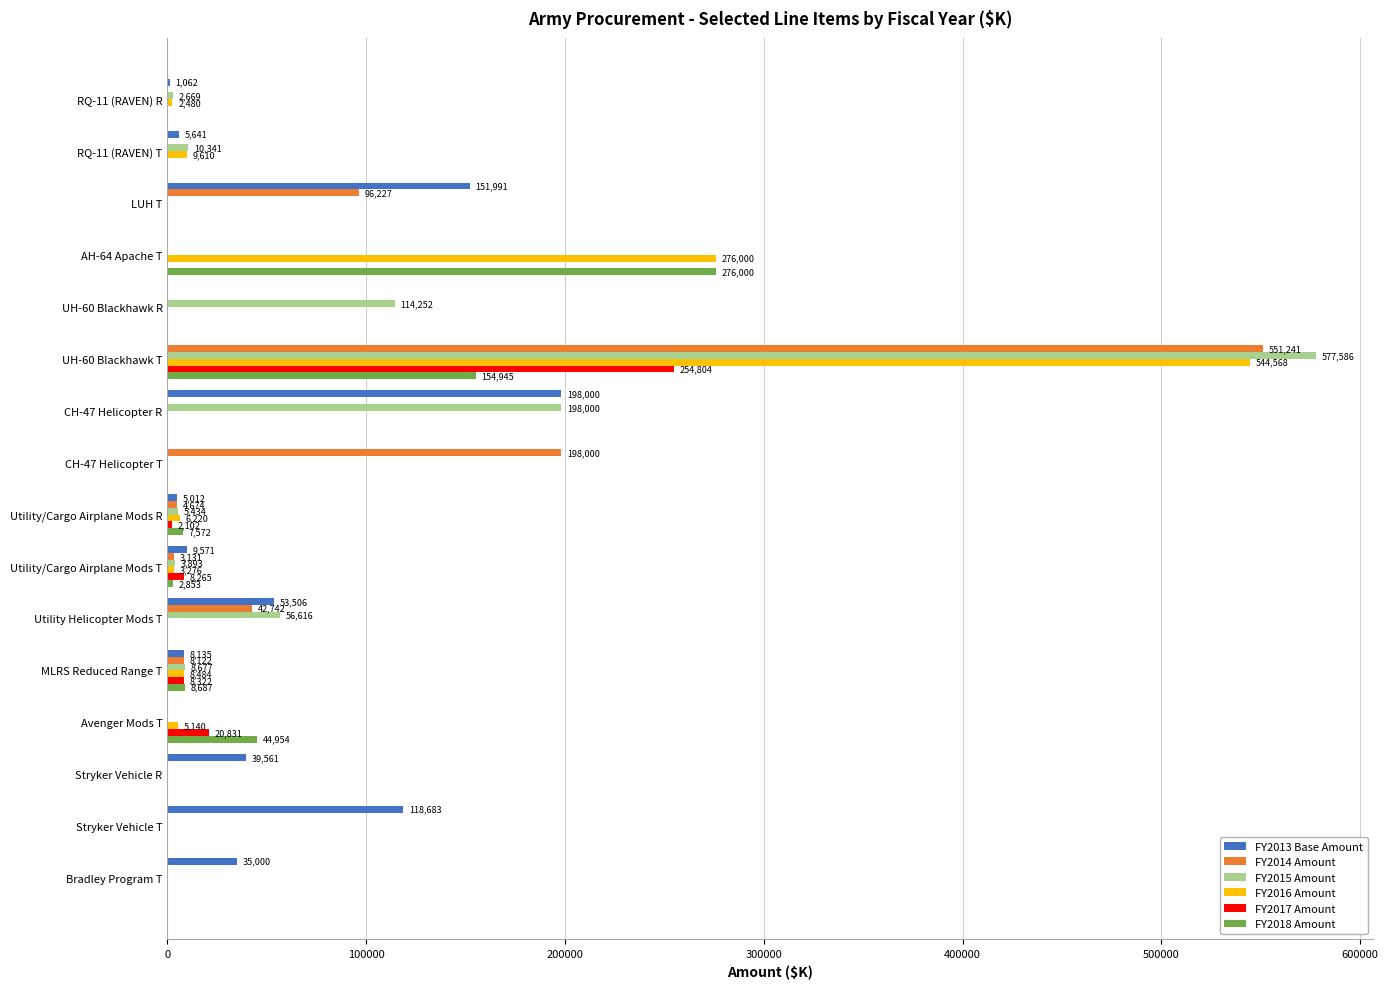

At which category is the sum across all series the highest?

UH-60 Blackhawk T